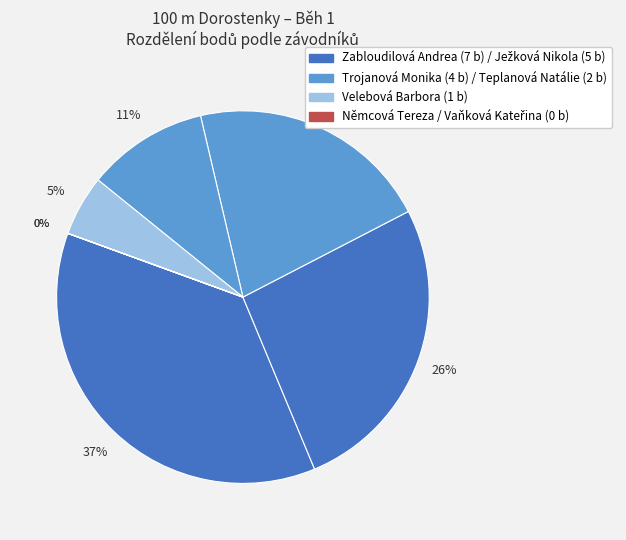

Does any single category account for the majority?

No